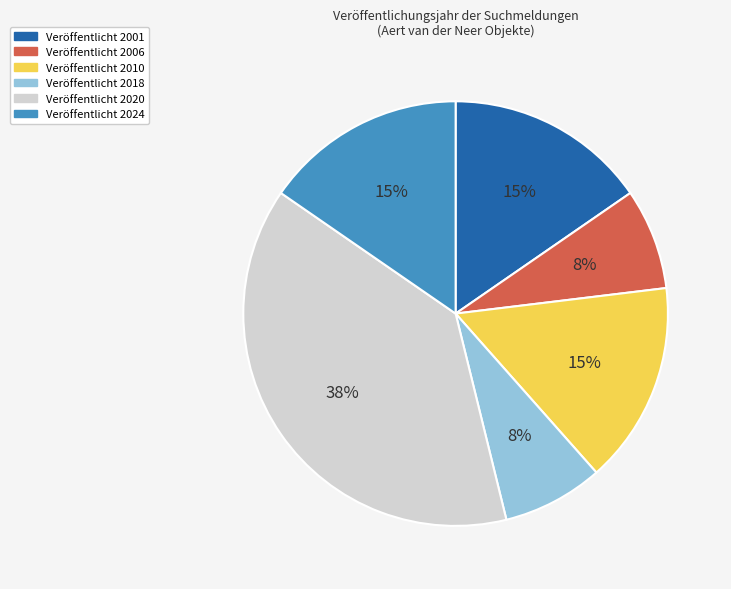

To the nearest percent, what portion does Veröffentlicht 2010 represent?

15%